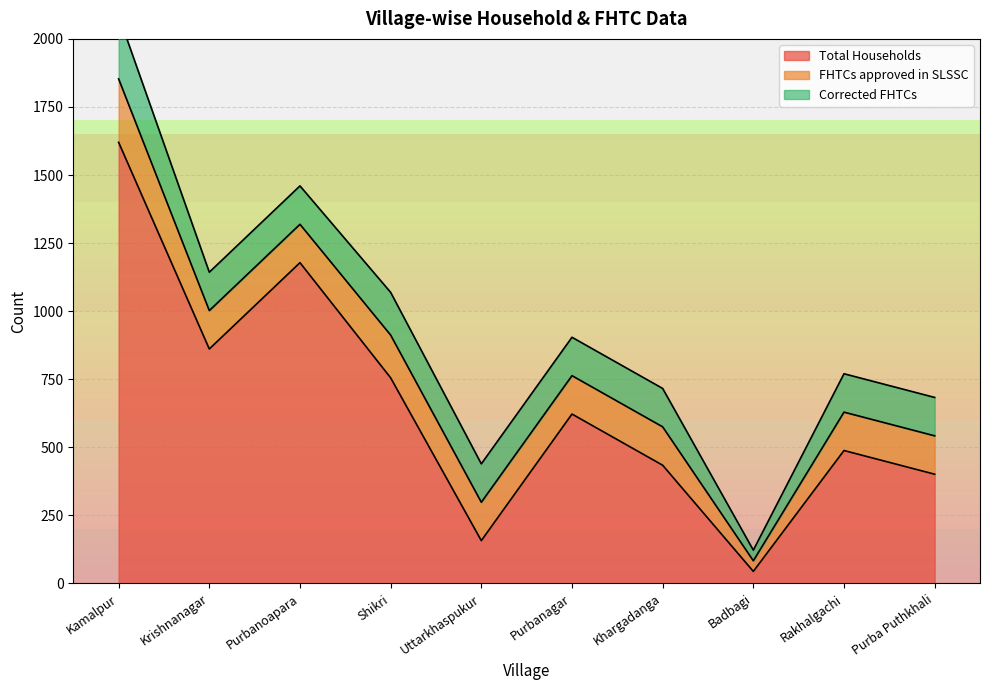

At how many categories does at least one series exceed 1108?

2